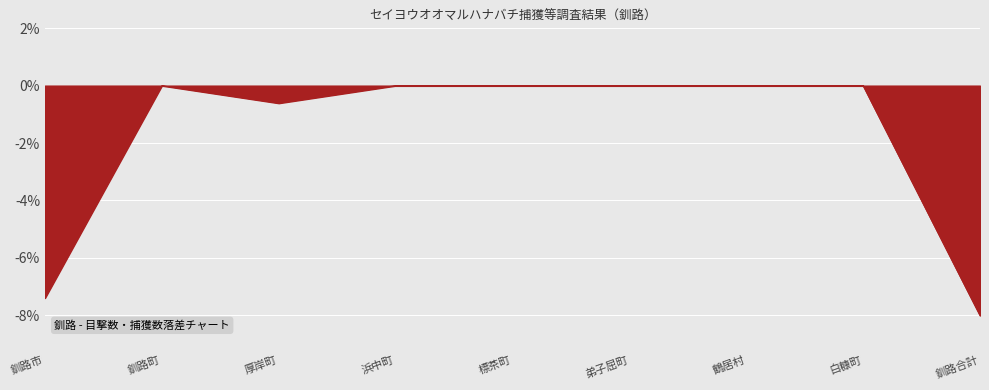

Is it true that the value at 釧路町 is -5.0?

False